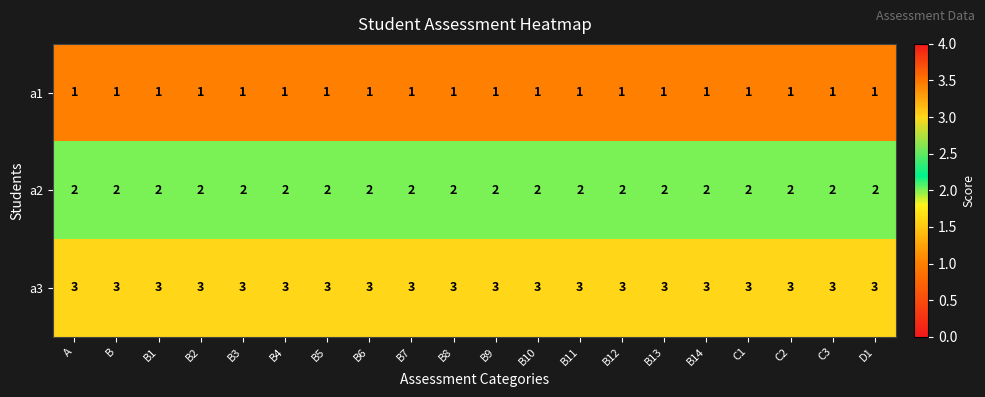

What is the sum of the a2 values at B2 and C2?

4